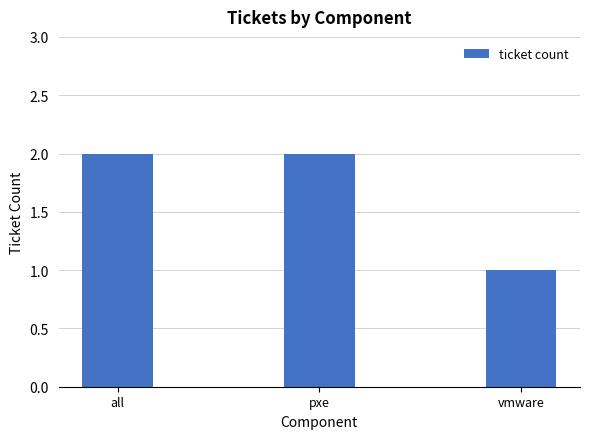

How many values are between 1 and 2?

3